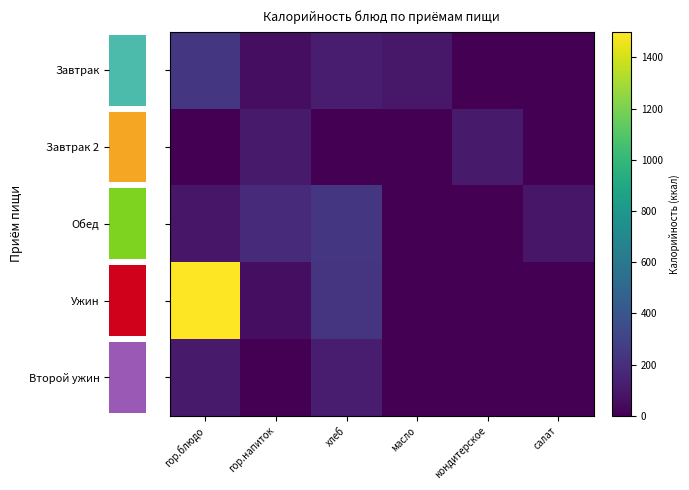

What is the difference between the Второй ужин values at гор.блюдо and гор.напиток?

106.0